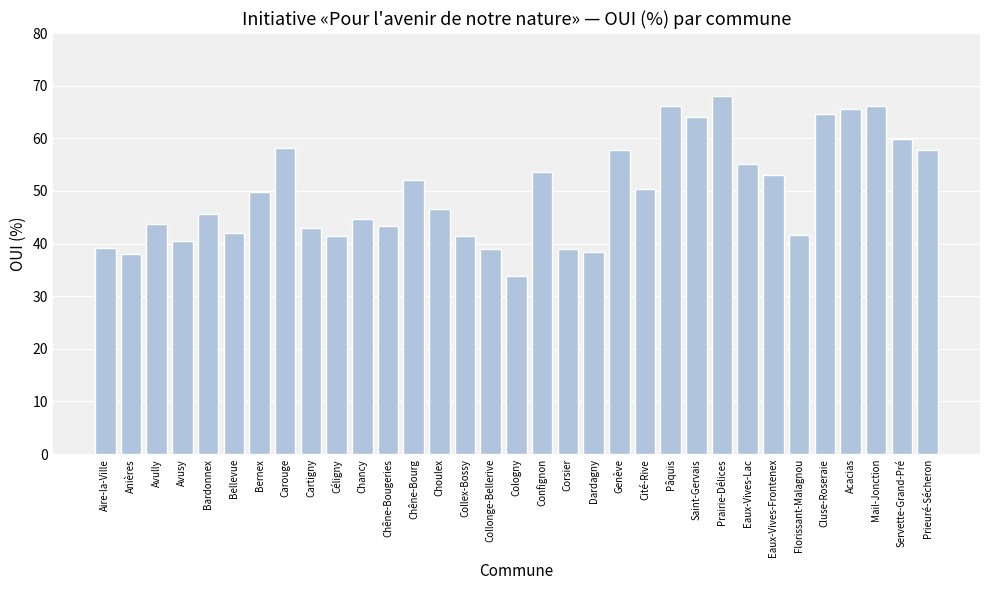

What is the sum of all values?

1643.2